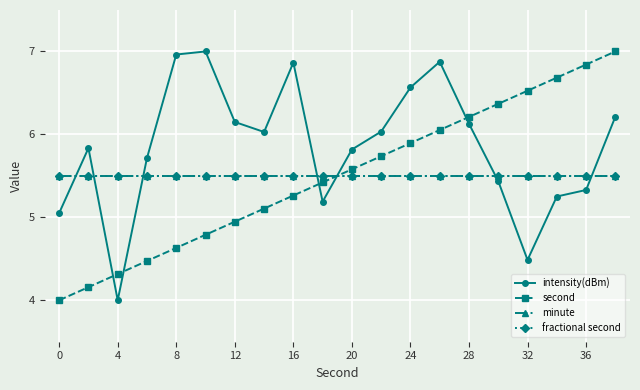

What is the smallest value displayed?

4.0